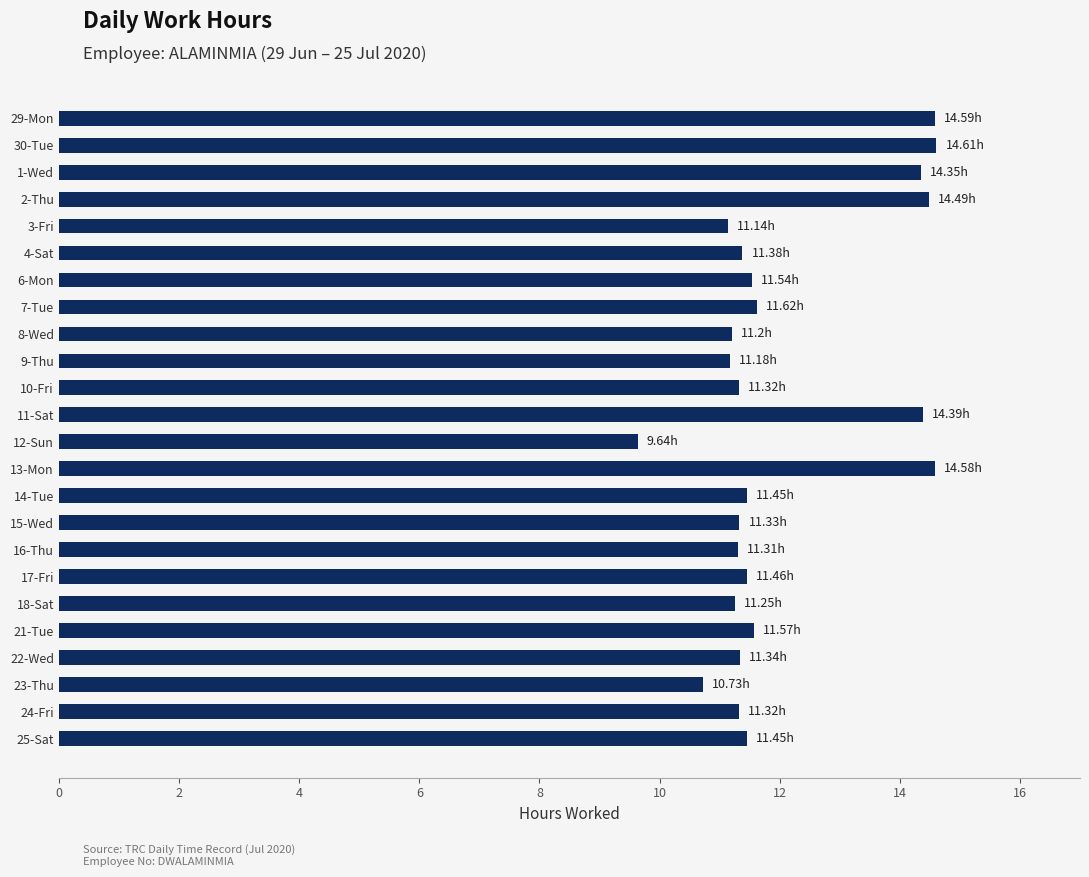

What is the difference between the second highest and second lowest values?

3.9